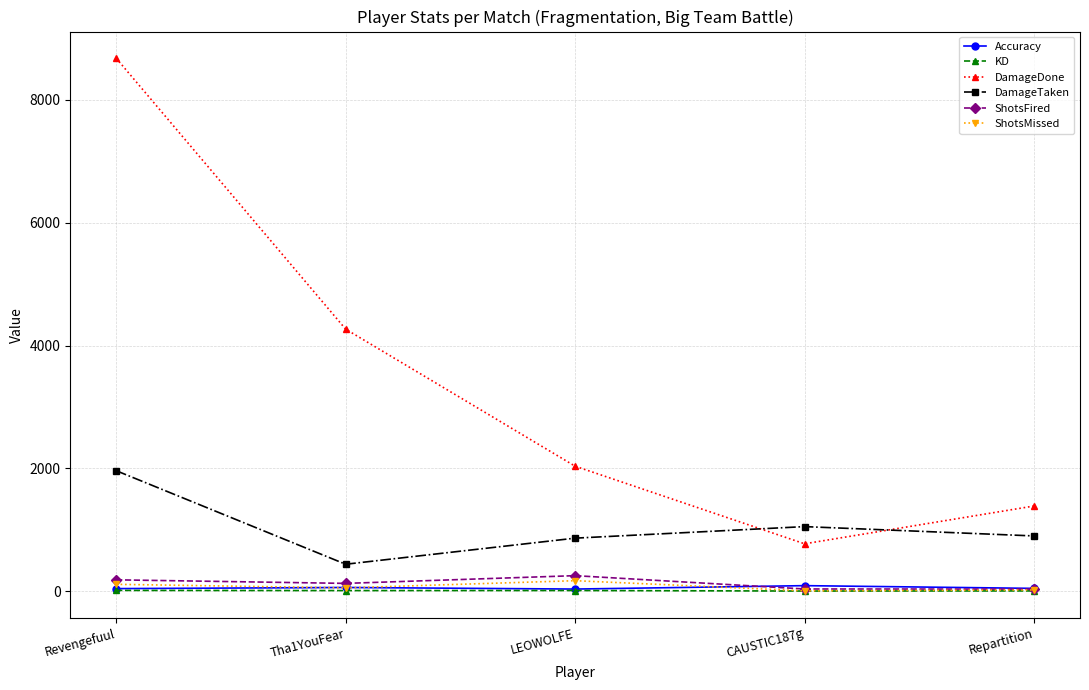

Which category has the lowest value in the DamageTaken series?

Tha1YouFear